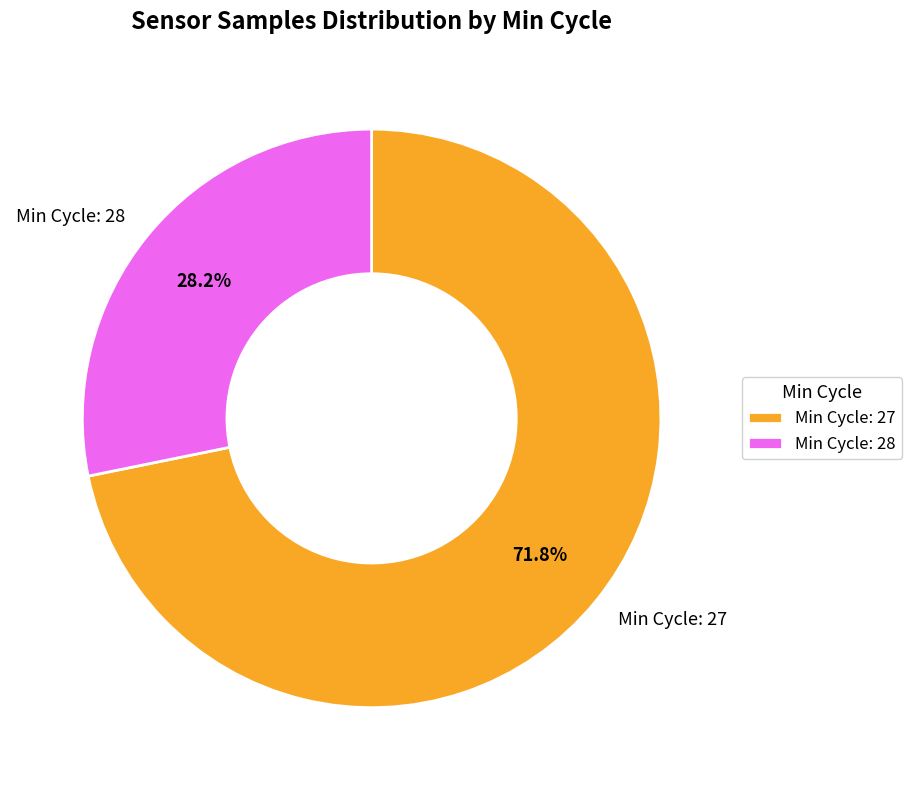

Is there any slice that represents more than half of the pie?

Yes